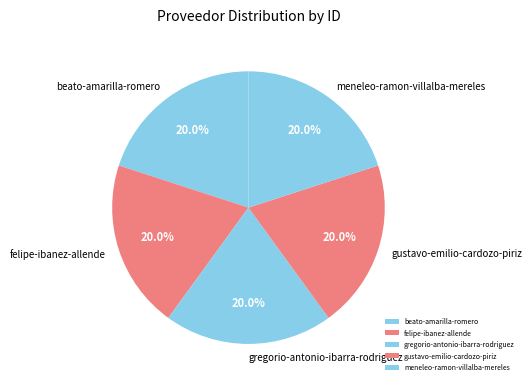

How much of the chart is everything except gregorio-antonio-ibarra-rodriguez?

80.0%